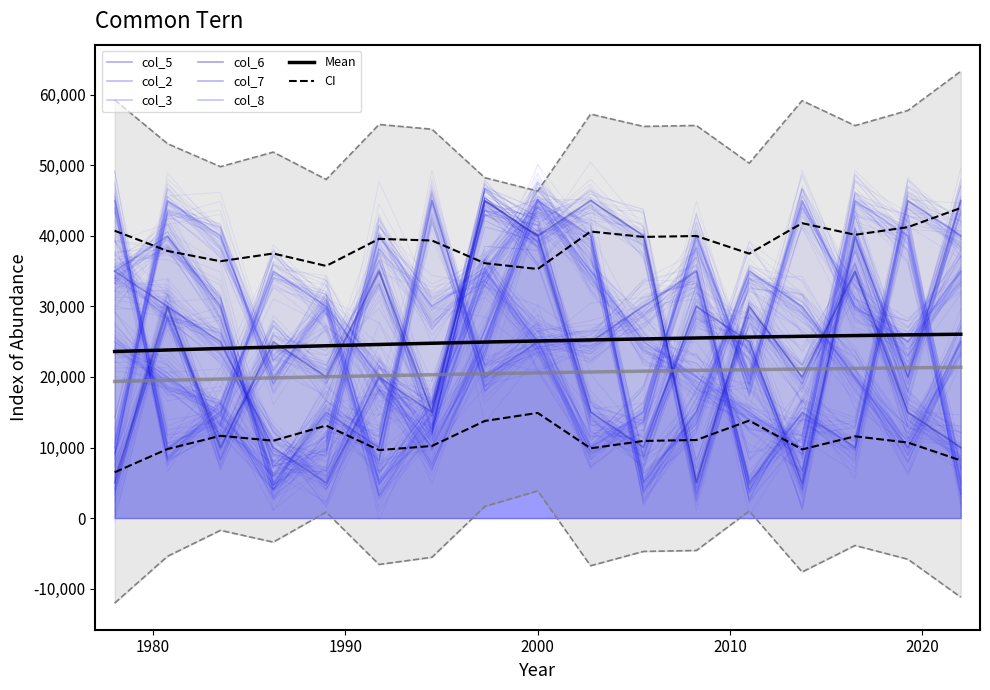

Does the chart have visible grid lines?

No